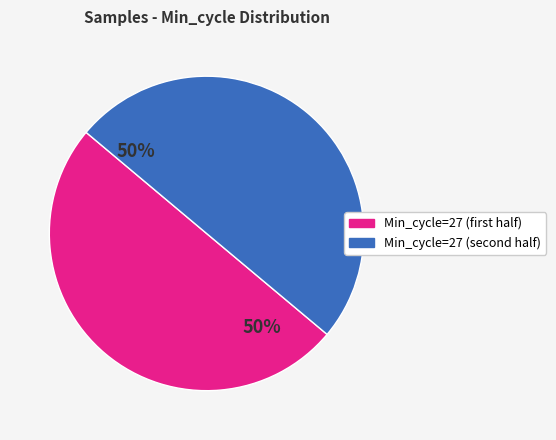

To the nearest percent, what is the average slice percentage?

50%